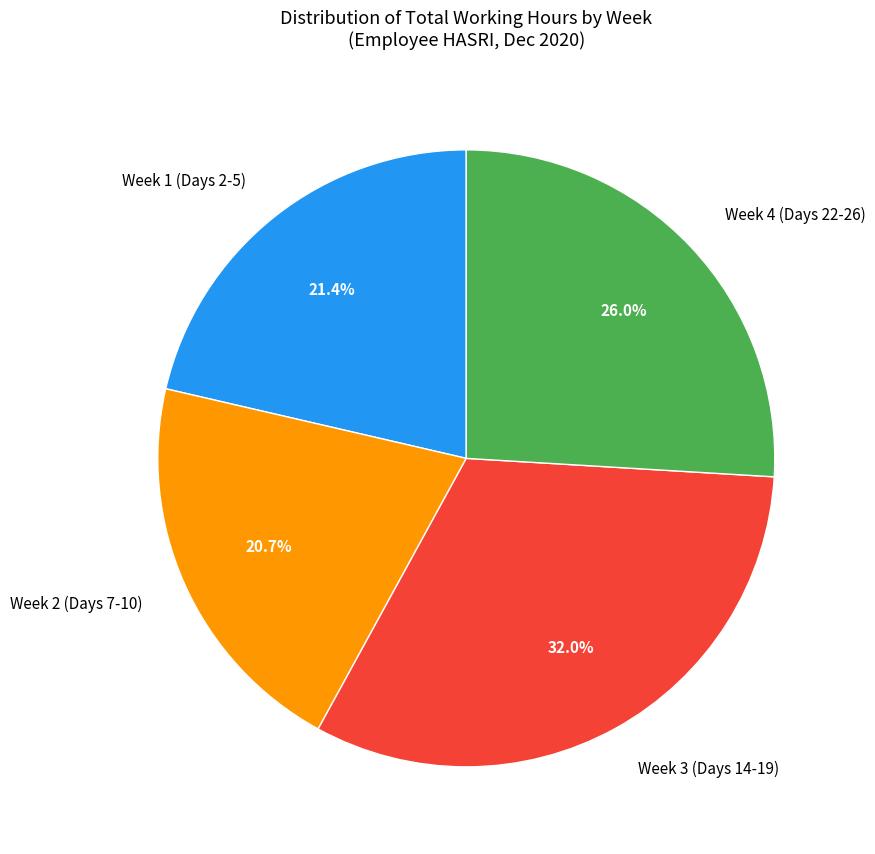

Rank the categories by value from lowest to highest.

Week 2 (Days 7-10), Week 1 (Days 2-5), Week 4 (Days 22-26), Week 3 (Days 14-19)